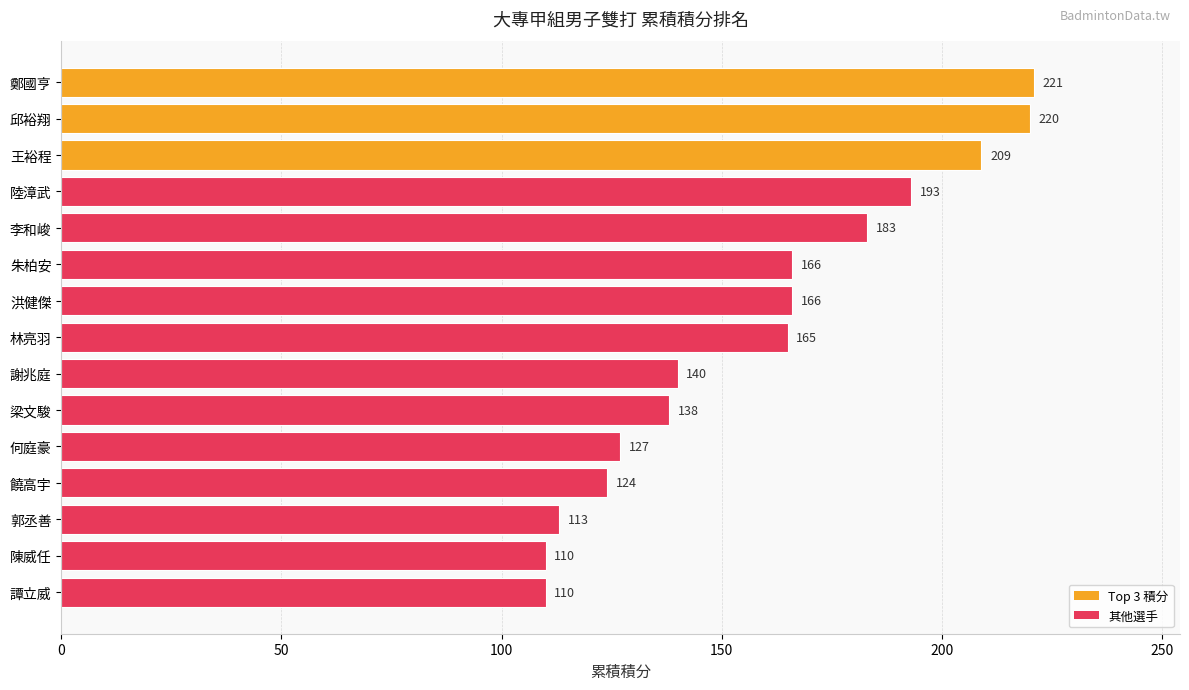

Does the chart contain stacked bars?

No